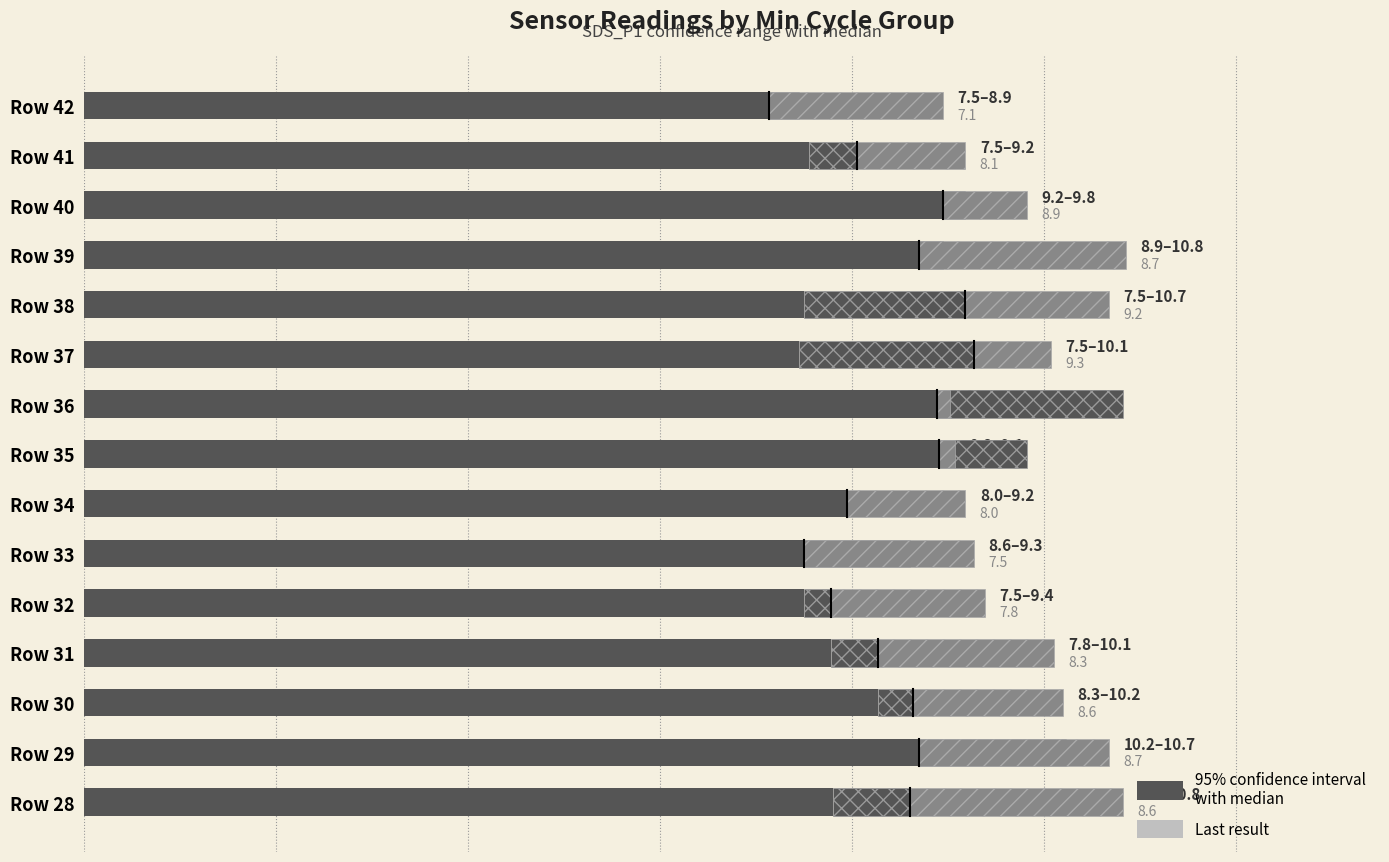

How many data points does each series have?

15